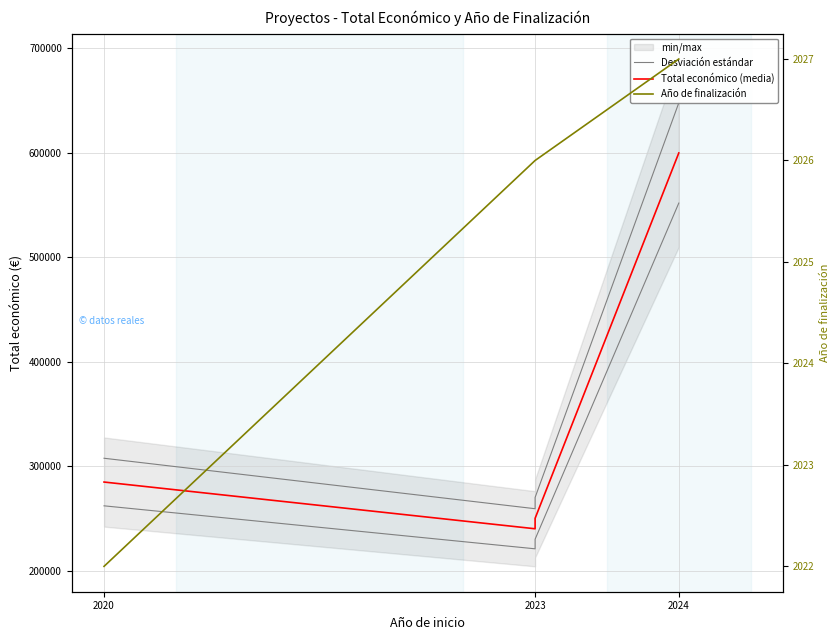

How many values in the Año de finalización series are below 2026?

1